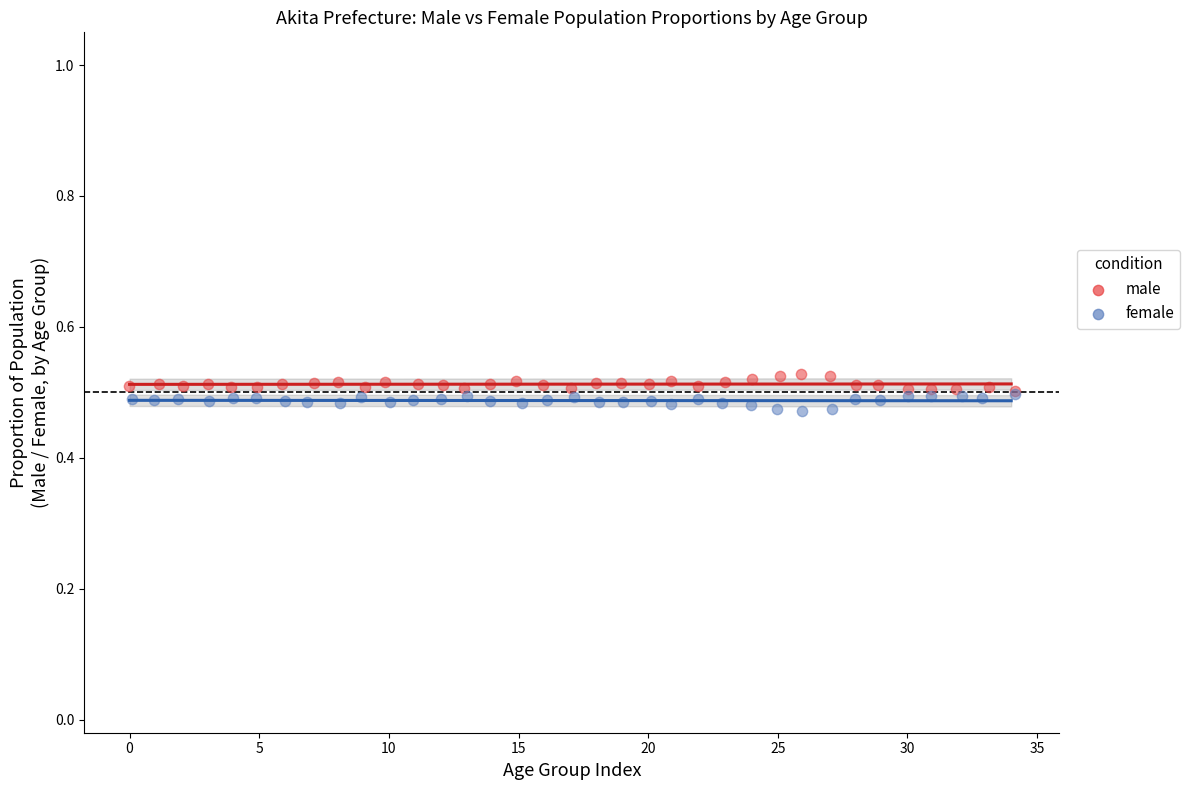

What are all the series names shown in the legend?

male, female